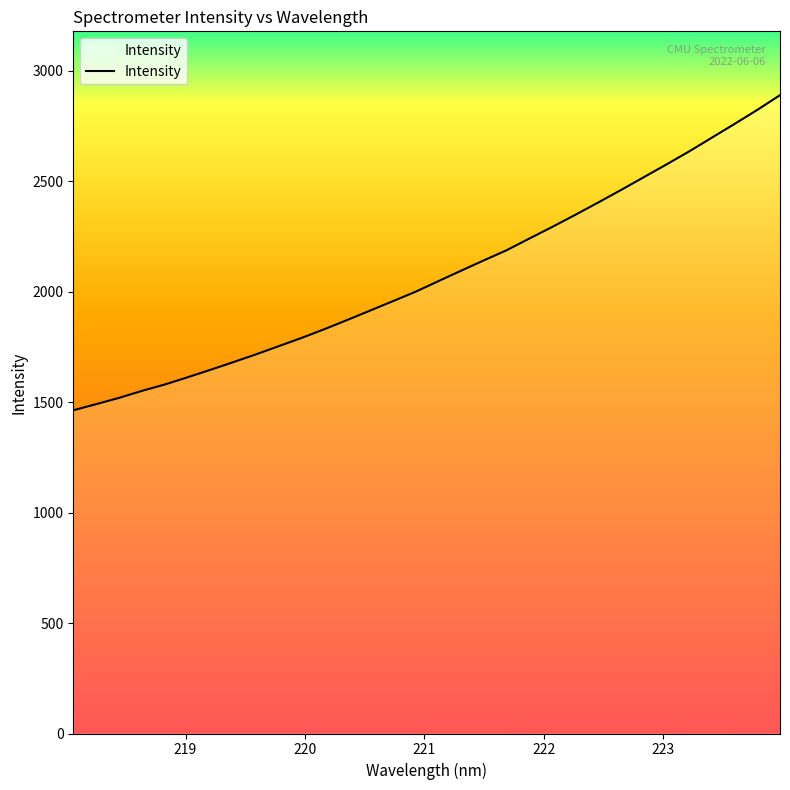

What is the greatest value displayed?

2890.0